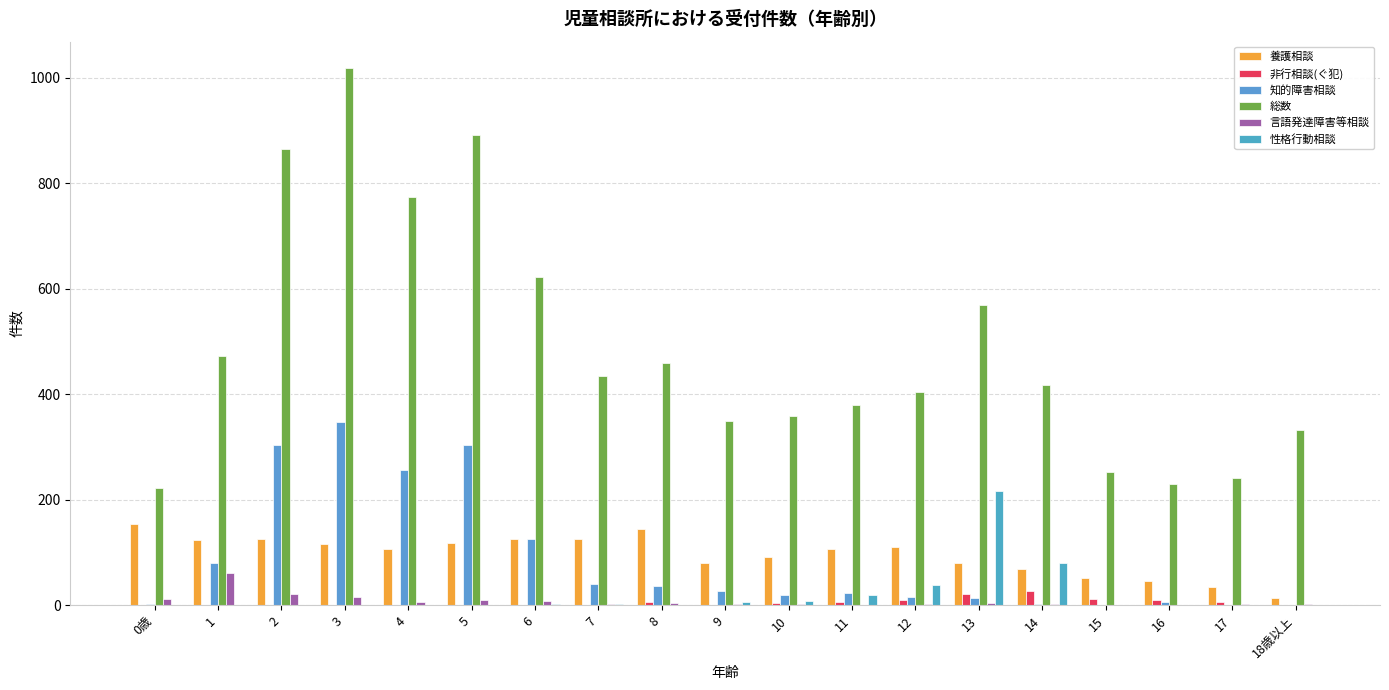

Which has a higher value, 10 or 14?

10